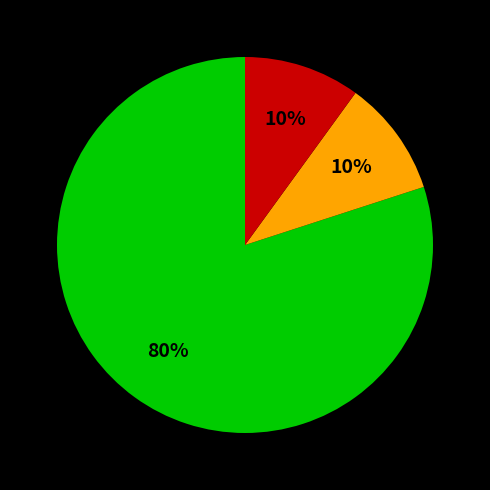

Does any single category account for the majority?

Yes